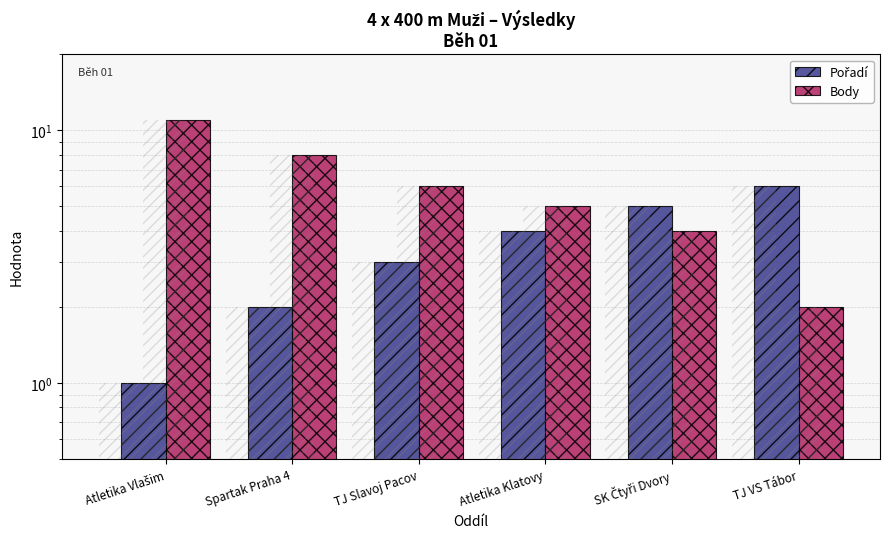

What is the approximate value of Pořadí at Atletika Vlašim?

1